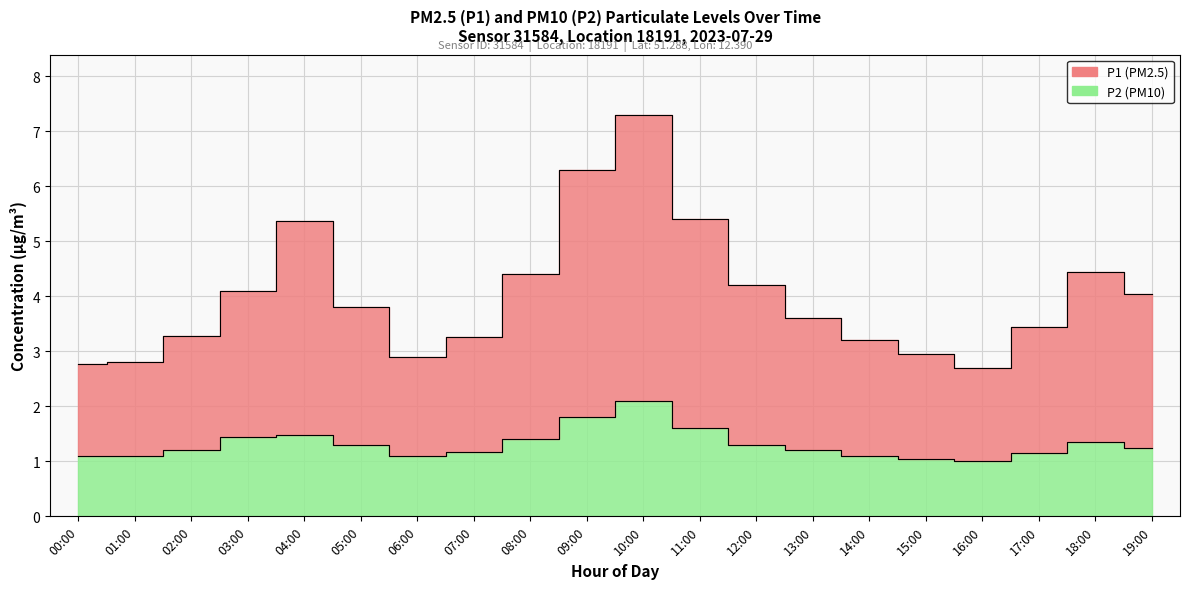

True or false: P1 has a value of 9.7 at 09:00.

False